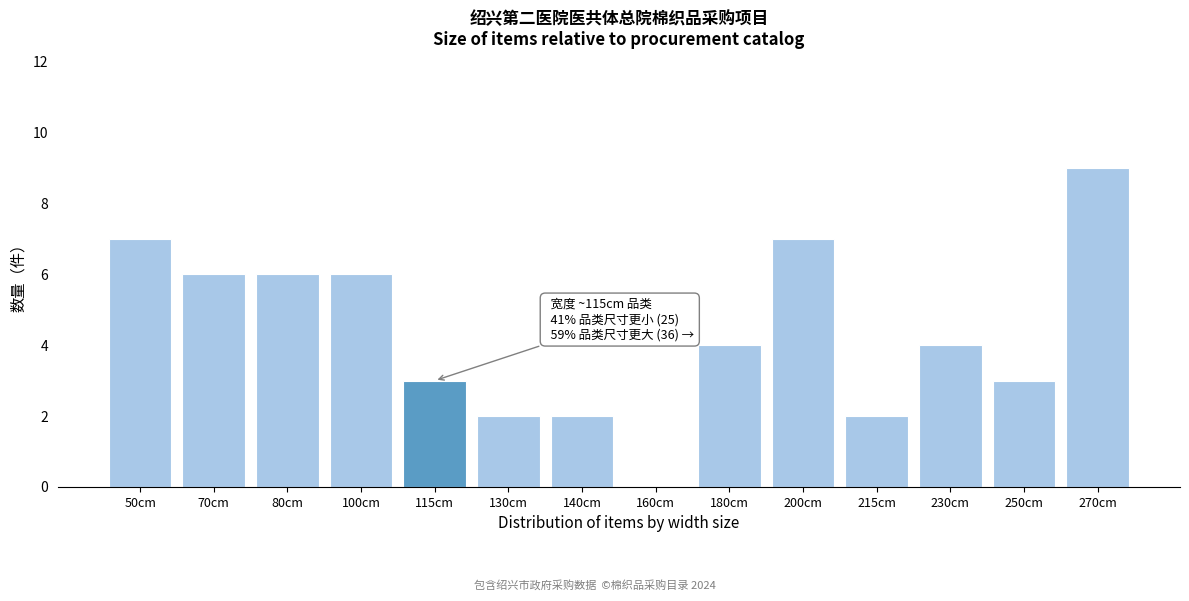

Reading left to right, list all the values displayed in this chart.

50cm=7	70cm=6	80cm=6	100cm=6	115cm=3	130cm=2	140cm=2	160cm=0	180cm=4	200cm=7	215cm=2	230cm=4	250cm=3	270cm=9